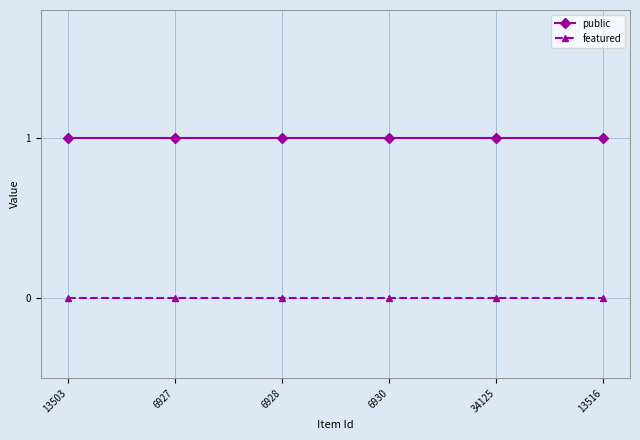

Which series has the largest total across all categories?

public